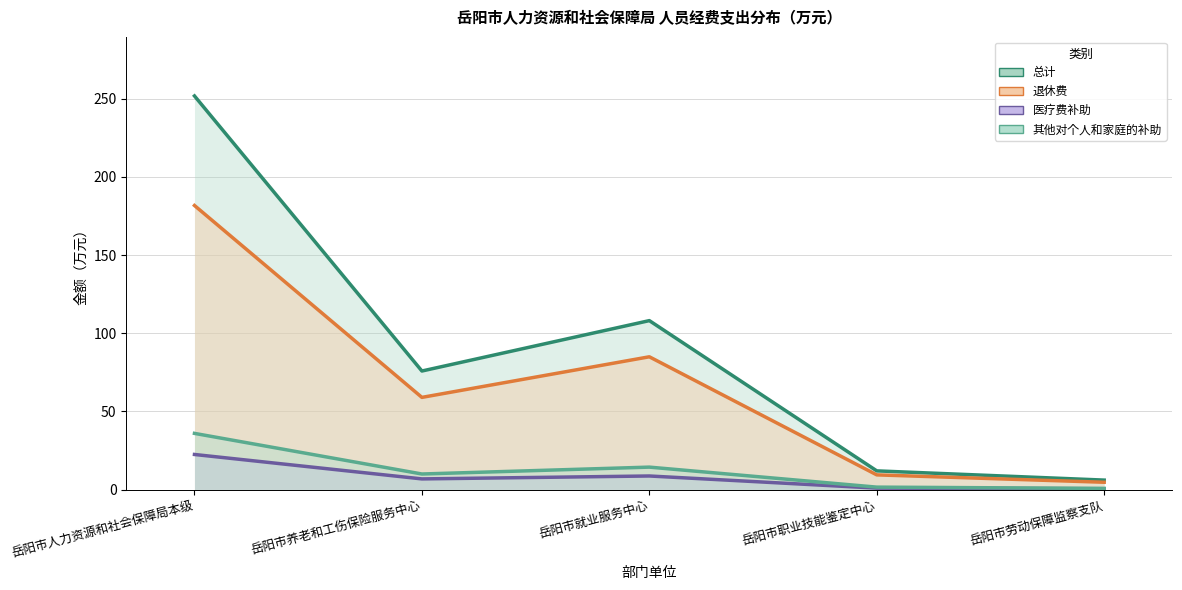

Between 岳阳市人力资源和社会保障局本级 and 岳阳市就业服务中心, which series saw the biggest shift?

总计